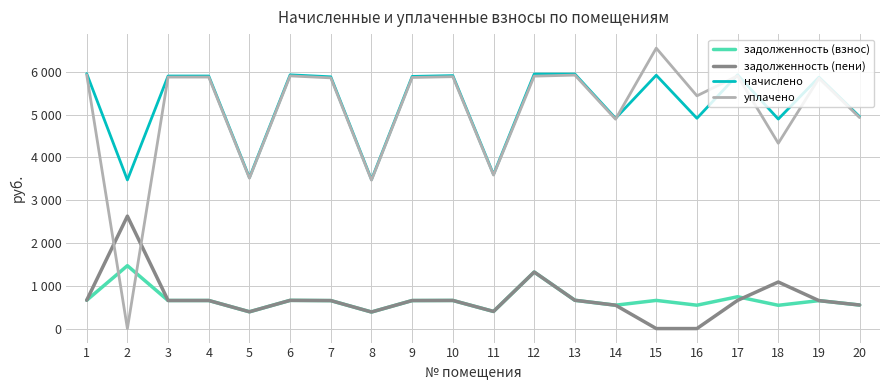

Where does the начислено series first go above 5891?

1